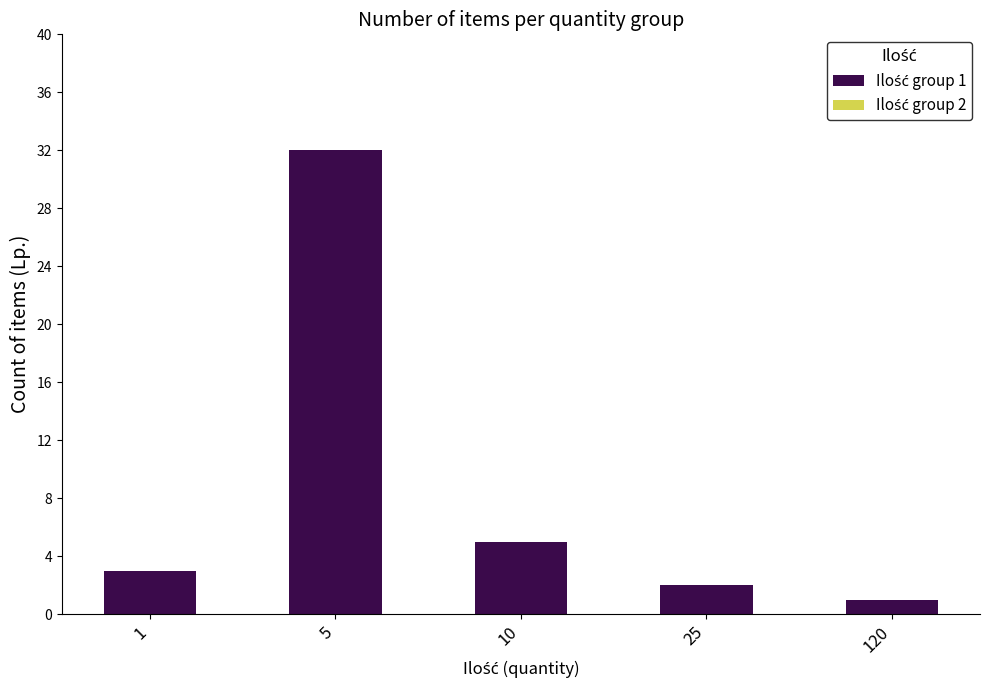

Reading left to right, extract all data points from this chart.

3	32	5	2	1